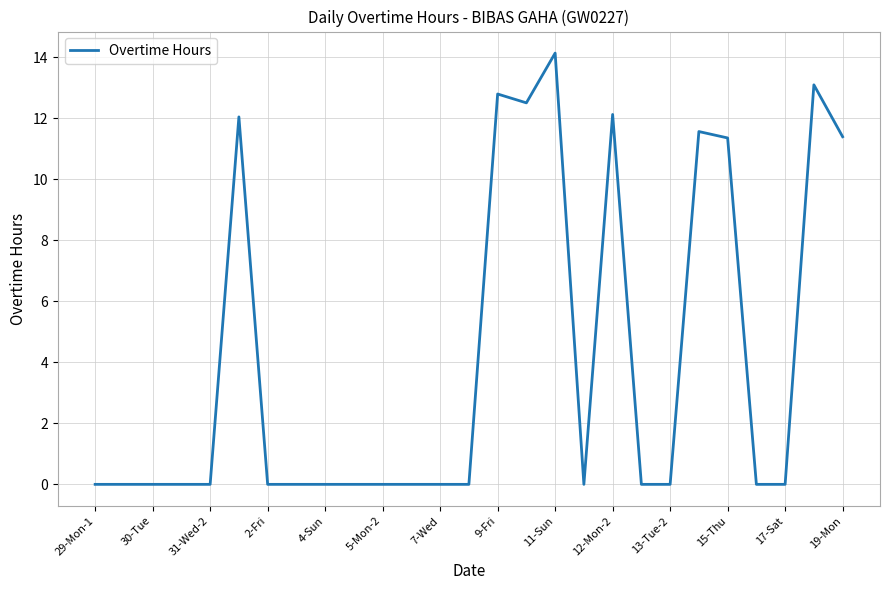

What is the maximum value shown in the chart?

14.1